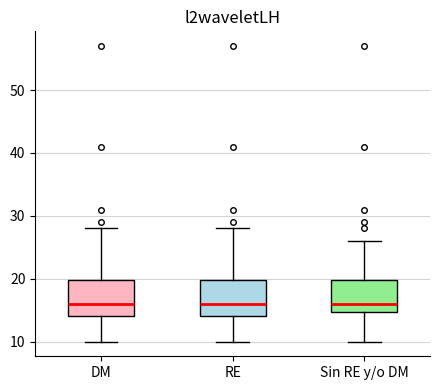

Reading left to right, read every box against the y-axis: the position of its median line, the range the box covers, and the ends of its whiskers. The values are not printed on the chart, so give them approximately, as read against the axis.

DM: median 16, box 14 to 20, whiskers 10 to 28
RE: median 16, box 14 to 20, whiskers 10 to 28
Sin RE y/o DM: median 16, box 15 to 20, whiskers 10 to 26